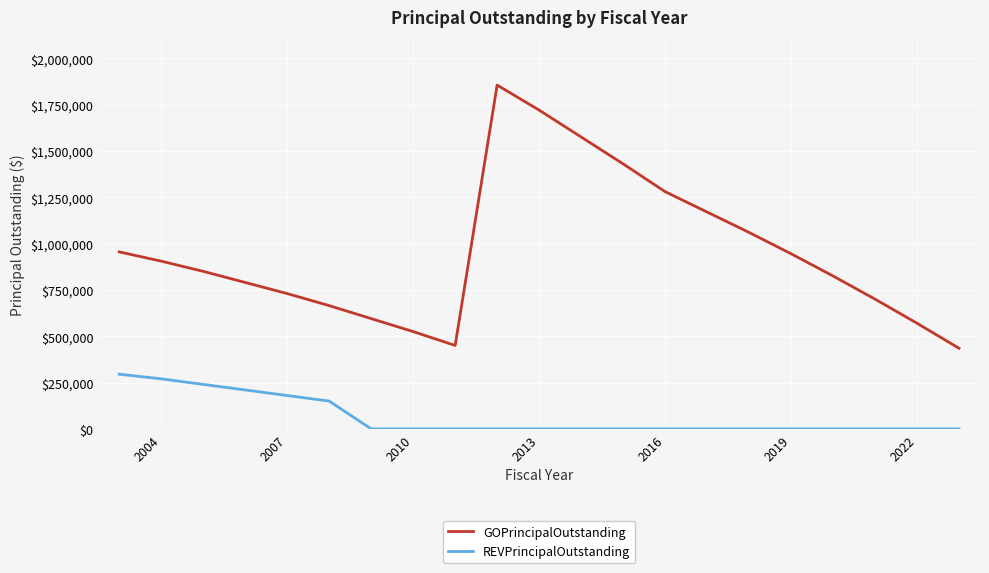

True or false: REVPrincipalOutstanding and GOPrincipalOutstanding cross at least once.

False